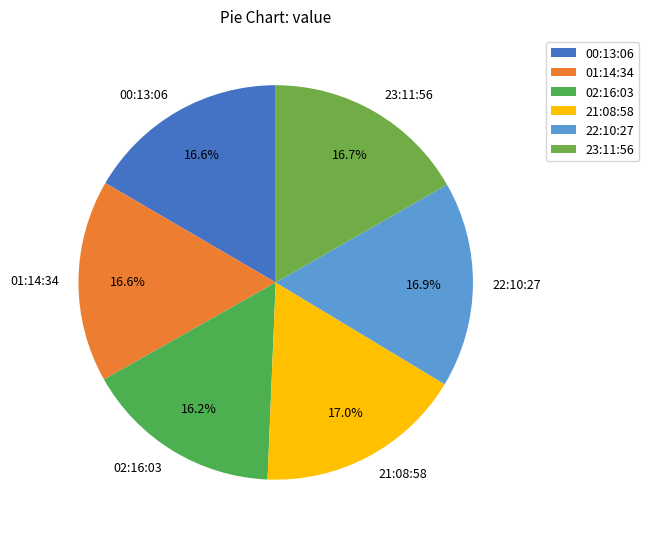

Does 00:13:06 represent more than half of the total?

No